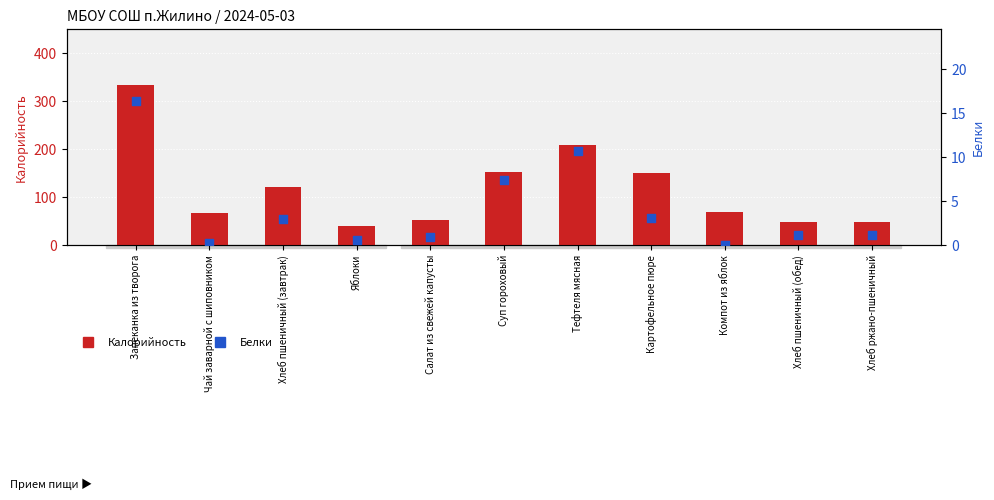

At how many categories does at least one series exceed 81?

5